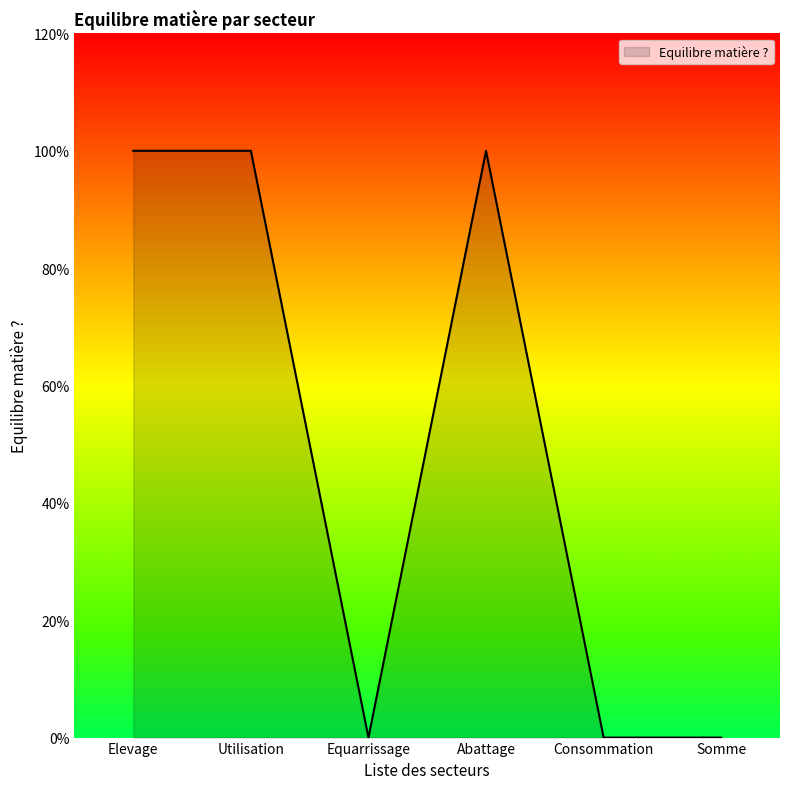

The value at Consommation is 0. True or false?

True